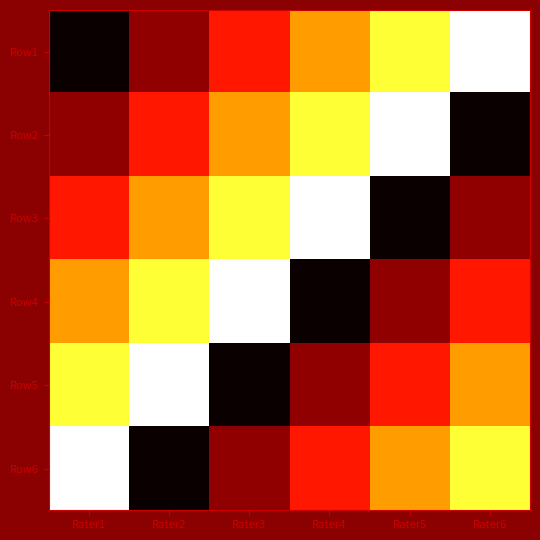

Reading left to right, transcribe all the data shown in this chart.

Row1: Rater1=0.0	Rater2=0.2	Rater3=0.4	Rater4=0.6	Rater5=0.8	Rater6=1.0
Row2: Rater1=0.2	Rater2=0.4	Rater3=0.6	Rater4=0.8	Rater5=1.0	Rater6=0.0
Row3: Rater1=0.4	Rater2=0.6	Rater3=0.8	Rater4=1.0	Rater5=0.0	Rater6=0.2
Row4: Rater1=0.6	Rater2=0.8	Rater3=1.0	Rater4=0.0	Rater5=0.2	Rater6=0.4
Row5: Rater1=0.8	Rater2=1.0	Rater3=0.0	Rater4=0.2	Rater5=0.4	Rater6=0.6
Row6: Rater1=1.0	Rater2=0.0	Rater3=0.2	Rater4=0.4	Rater5=0.6	Rater6=0.8